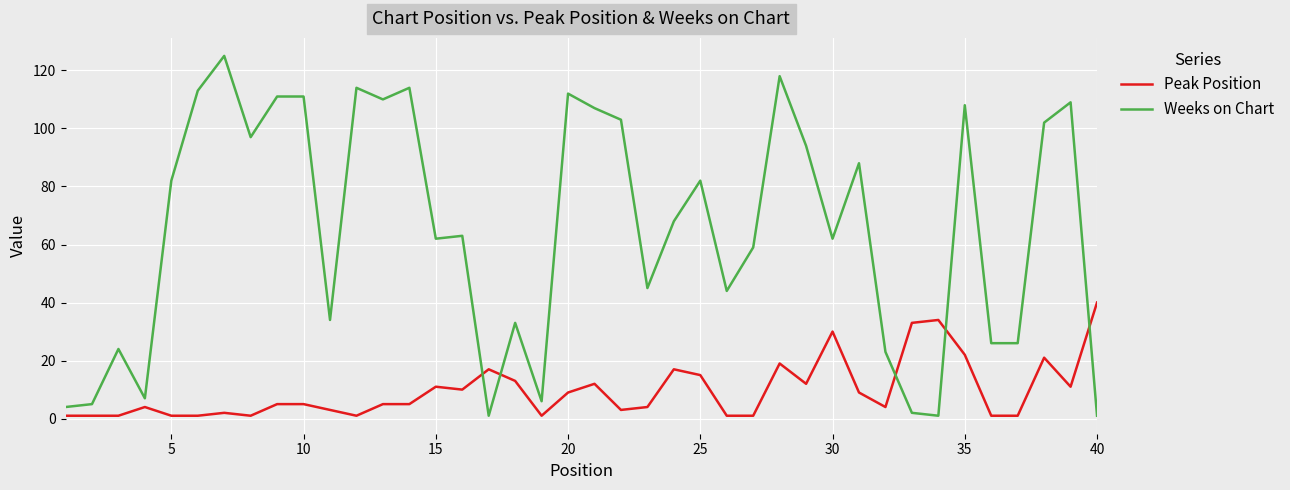

Which series has the largest range (max minus min)?

Weeks on Chart